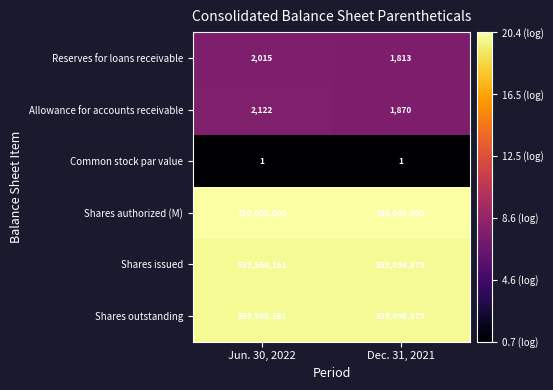

Rank the categories by Allowance for accounts receivable value from lowest to highest.

Dec. 31, 2021, Jun. 30, 2022